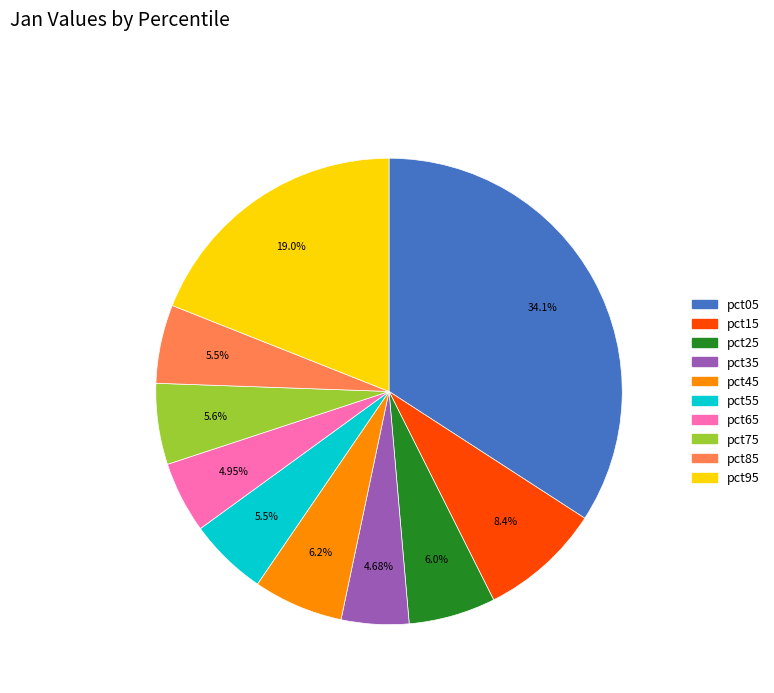

To the nearest percent, what is the difference between the largest and smallest slice percentages?

29%